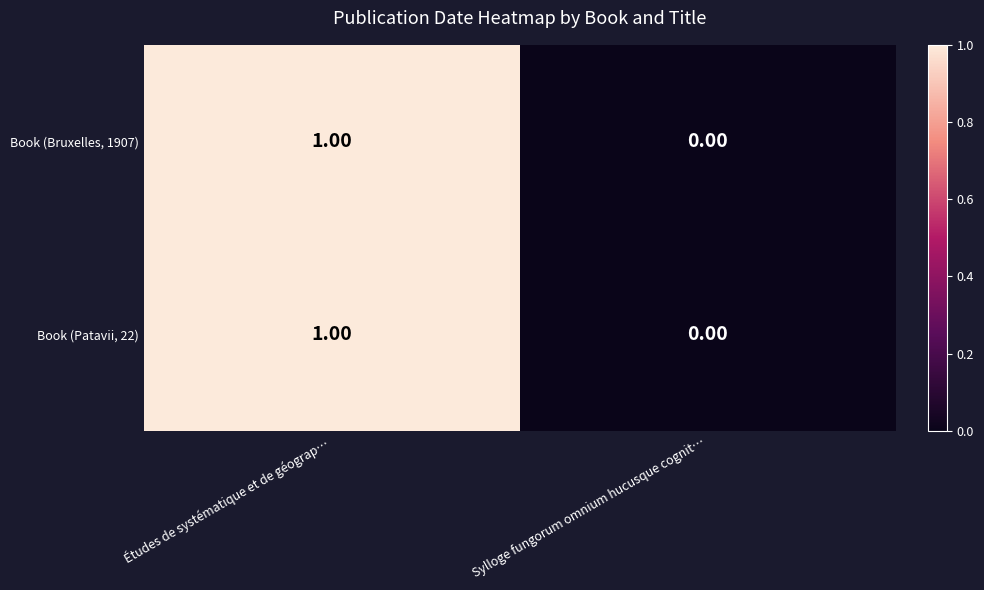

At which label is Book (Patavii, 22) closest to 0?

Sylloge fungorum omnium hucusque cognit…